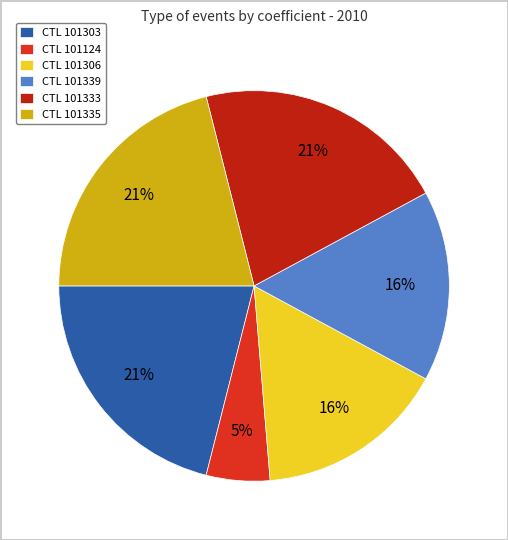

How many segments does this pie chart have?

6